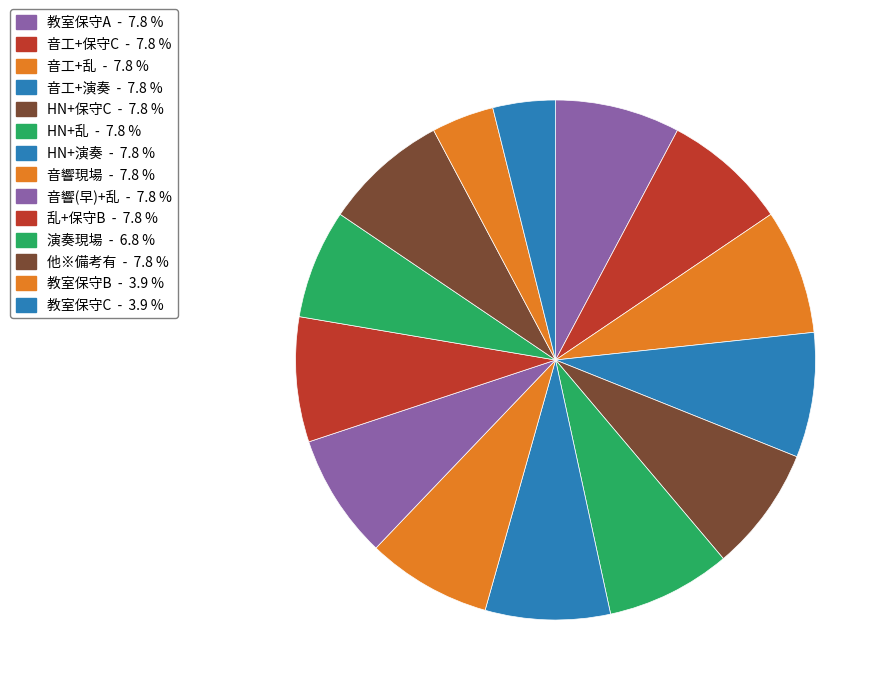

Count the number of slices in the pie.

14